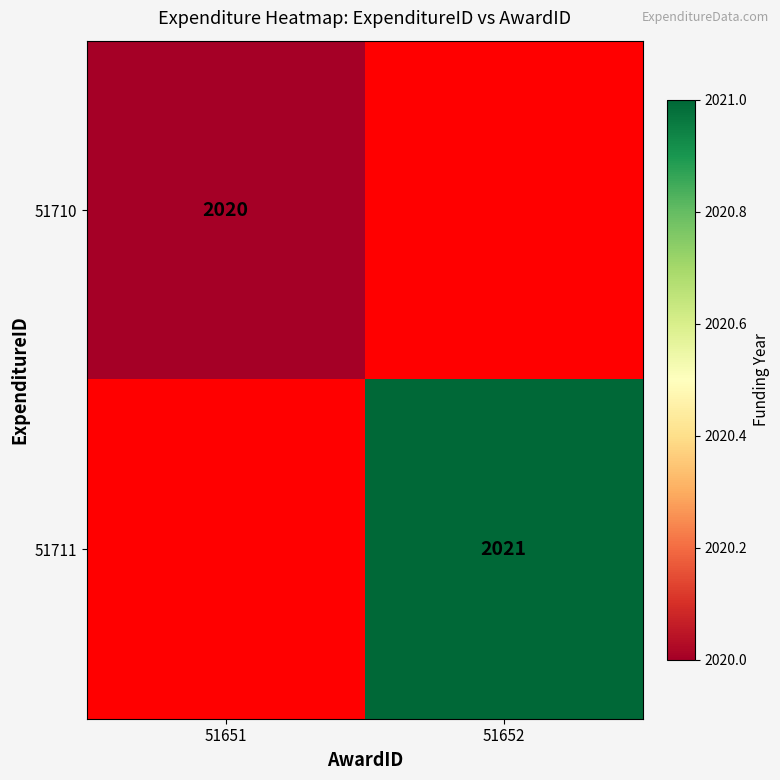

At which category is the sum across all series the highest?

51652